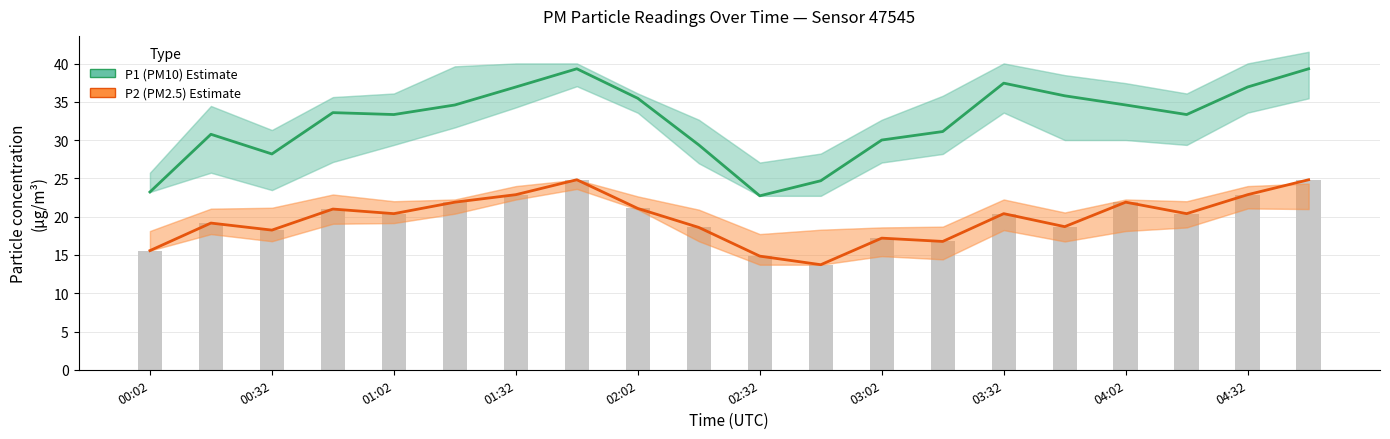

How many values in the P2 (PM2.5) series are below 20?

9